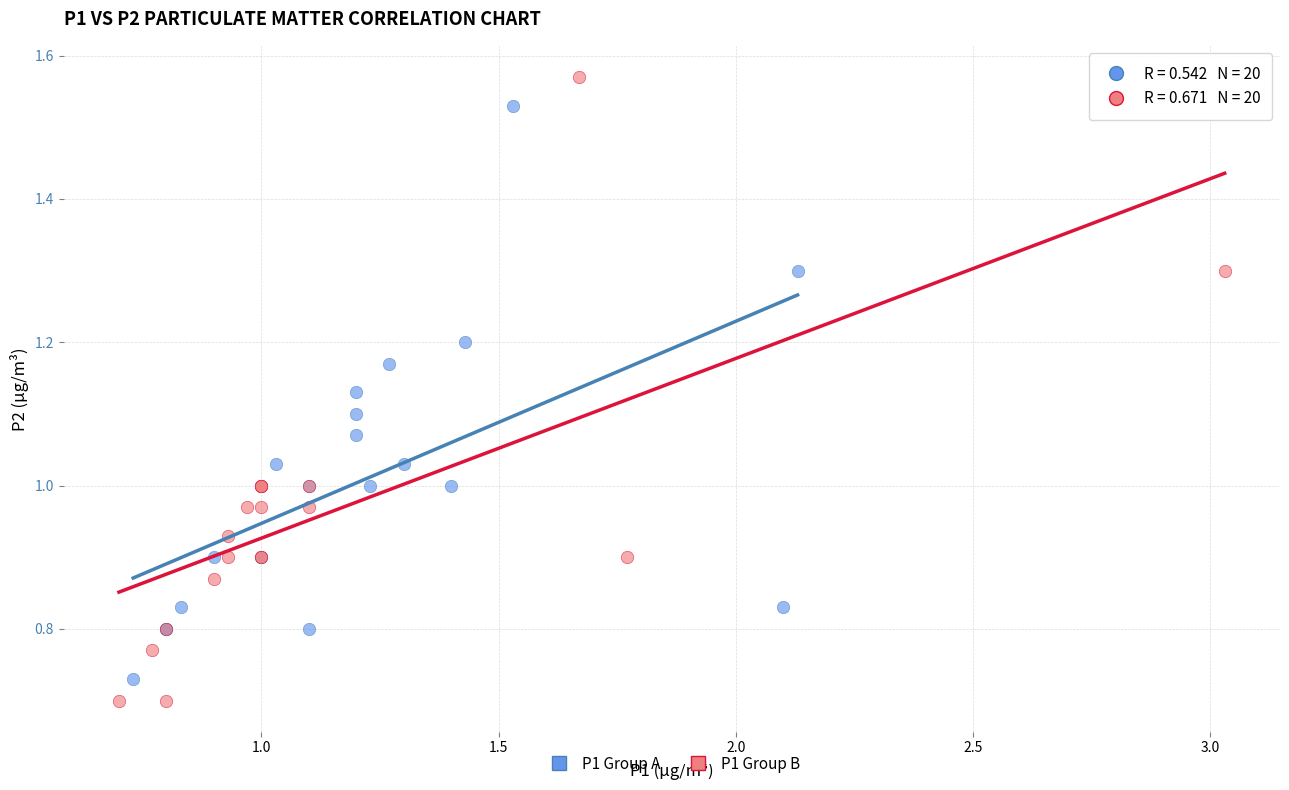

Which series has the largest Y range (max minus min)?

P1 Group B